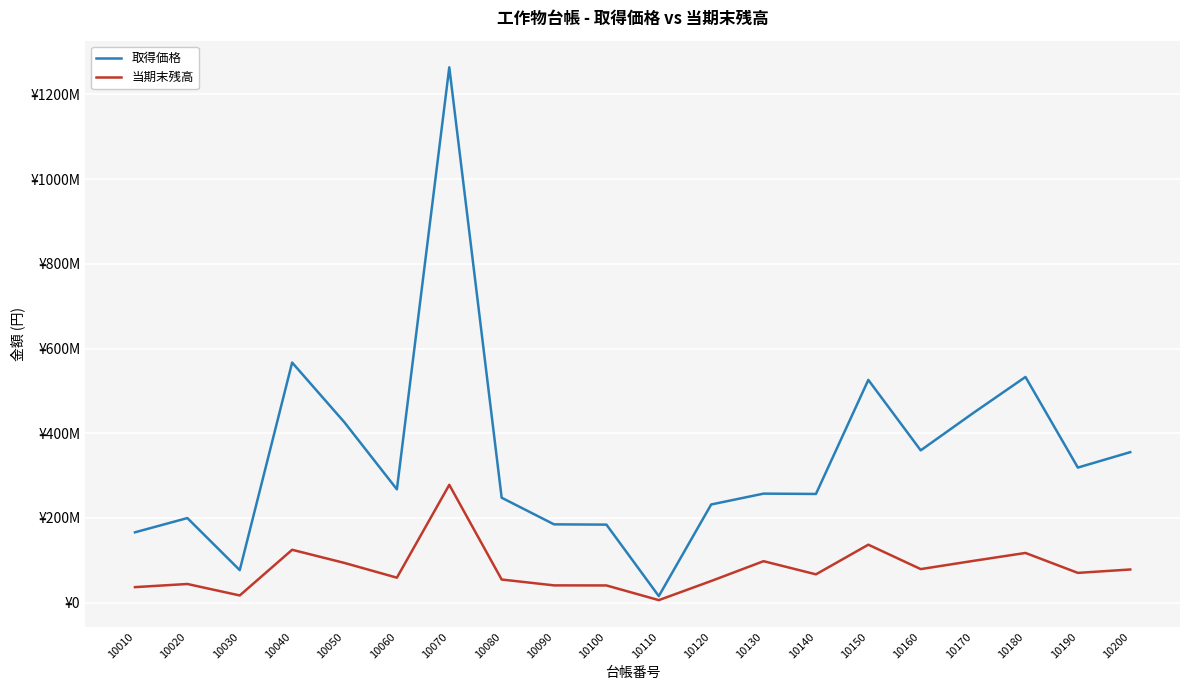

The value of 当期末残高 at 10110 is 8862126. True or false?

False